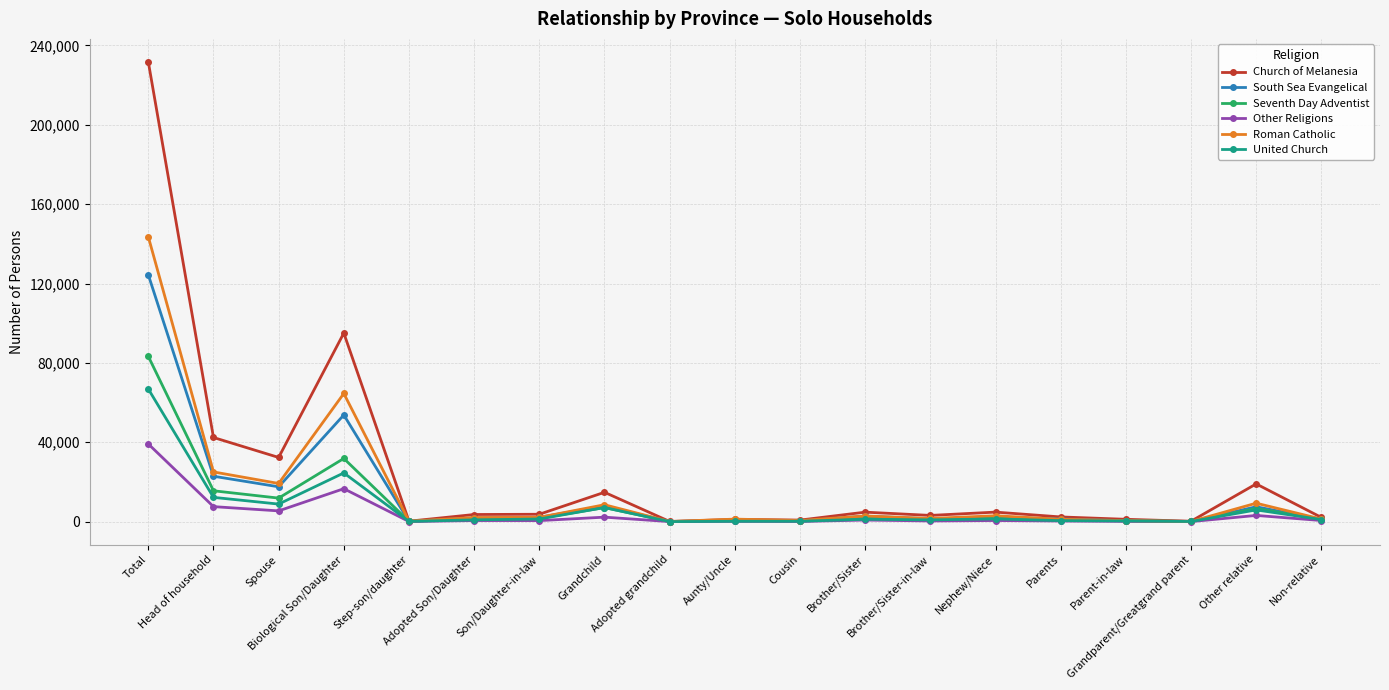

What is the difference between the maximum and minimum values in the Roman Catholic series?

143488